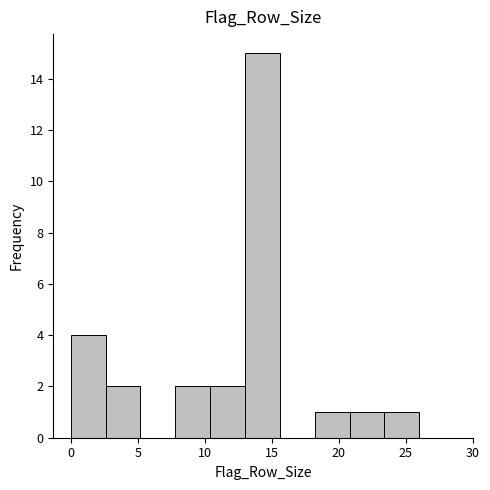

How tall is the bar that spans 2.6 to 5.2 on the x-axis? Neither the bar edges nor the heights are printed on the chart, so give them approximately, as read against the axes.

2